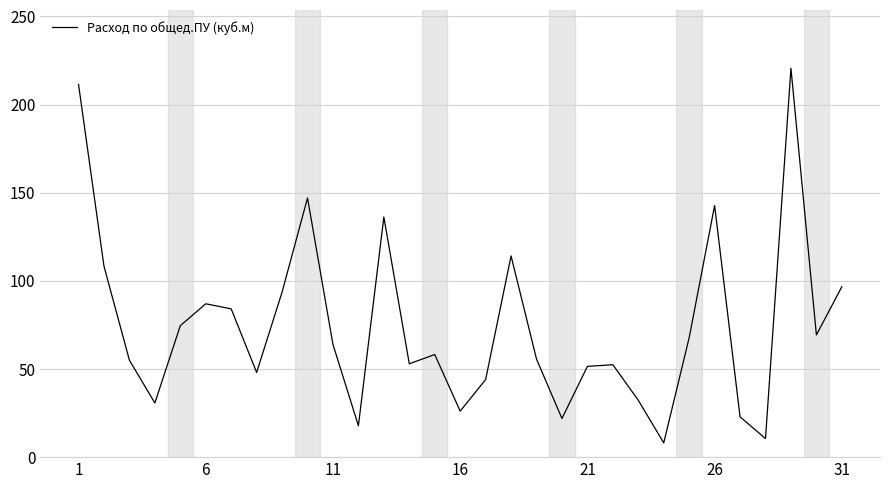

What is the greatest value displayed?

220.6